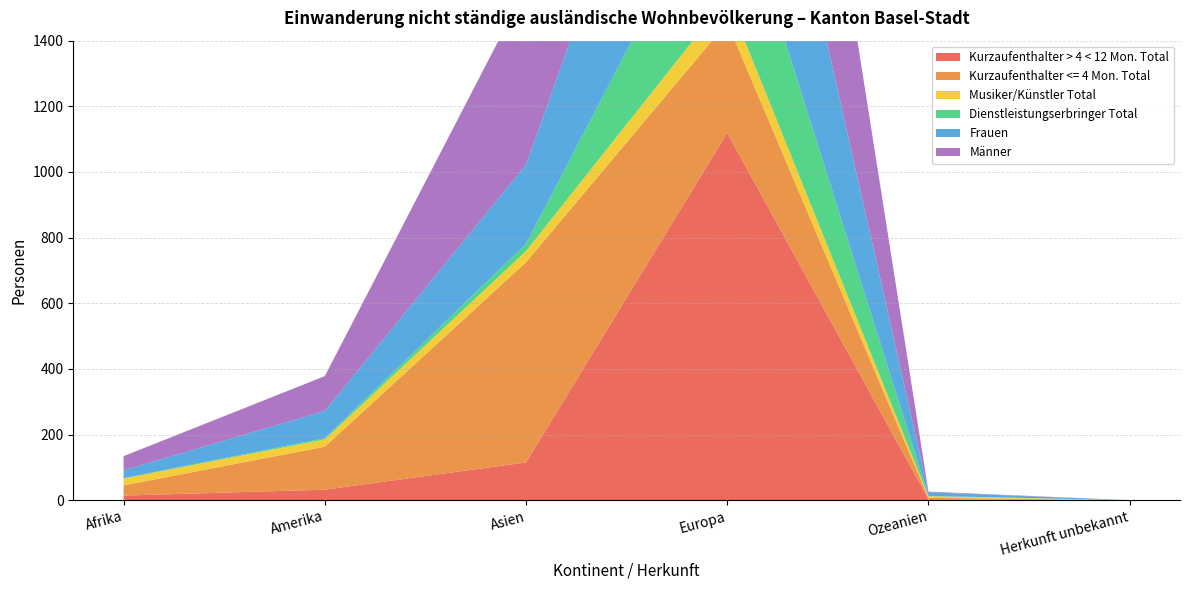

Reading left to right, transcribe all the data shown in this chart.

Kurzaufenthalter > 4 < 12 Mon. Total: Afrika=14	Amerika=32	Asien=115	Europa=1119	Ozeanien=3	Herkunft unbekannt=0
Kurzaufenthalter <= 4 Mon. Total: Afrika=31	Amerika=131	Asien=610	Europa=336	Ozeanien=4	Herkunft unbekannt=0
Musiker/Künstler Total: Afrika=21	Amerika=22	Asien=34	Europa=77	Ozeanien=5	Herkunft unbekannt=0
Dienstleistungserbringer Total: Afrika=1	Amerika=4	Asien=22	Europa=426	Ozeanien=1	Herkunft unbekannt=0
Frauen: Afrika=24	Amerika=83	Asien=241	Europa=783	Ozeanien=11	Herkunft unbekannt=0
Männer: Afrika=43	Amerika=106	Asien=540	Europa=1175	Ozeanien=2	Herkunft unbekannt=0